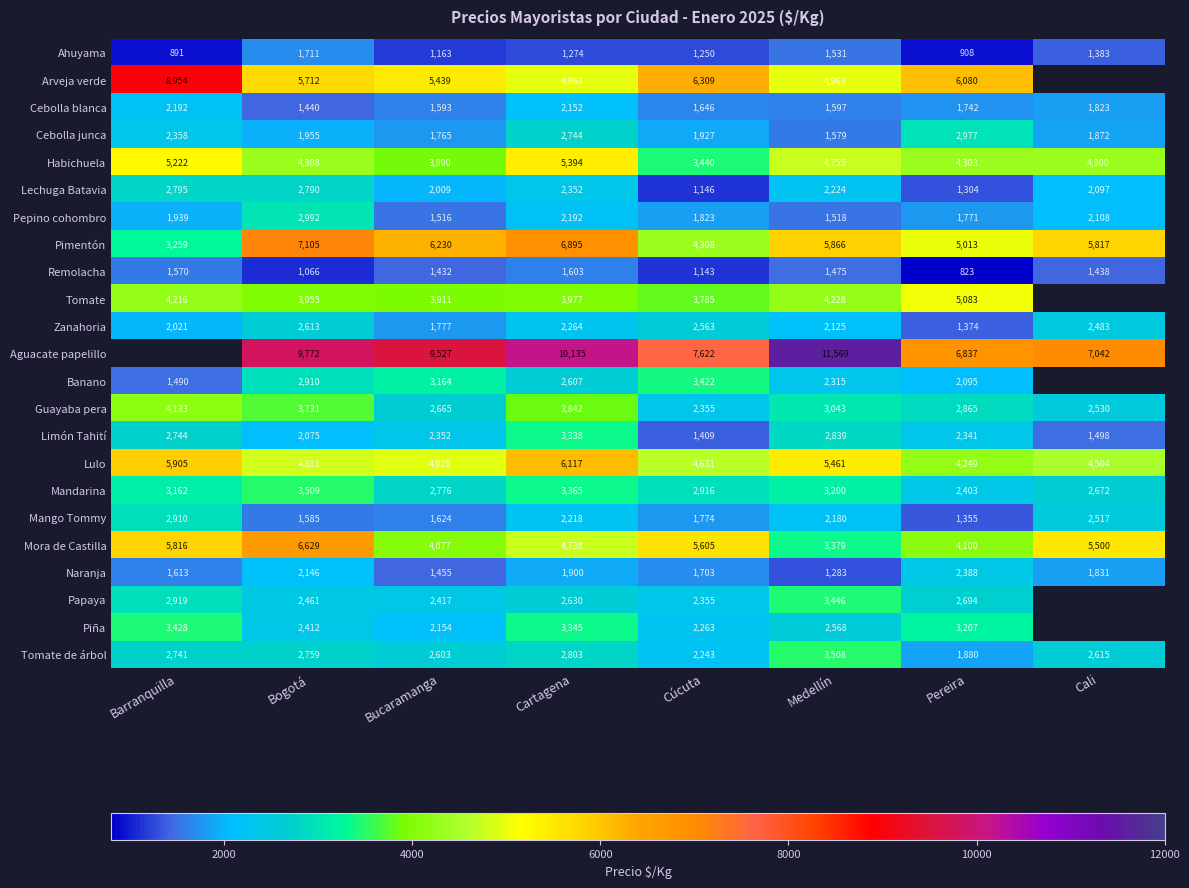

How many data points in Cebolla blanca are less than 1742?

4